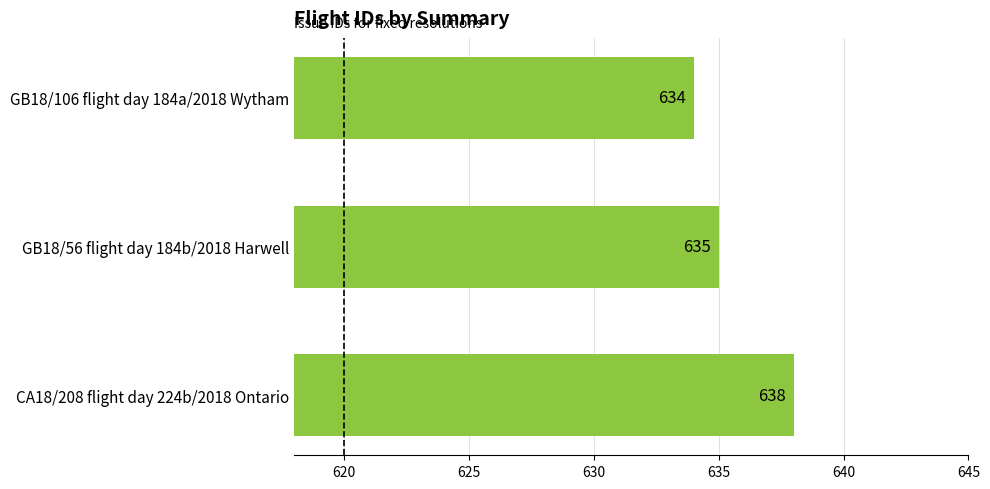

At which category does the chart reach its peak across all series?

CA18/208 flight day 224b/2018 Ontario